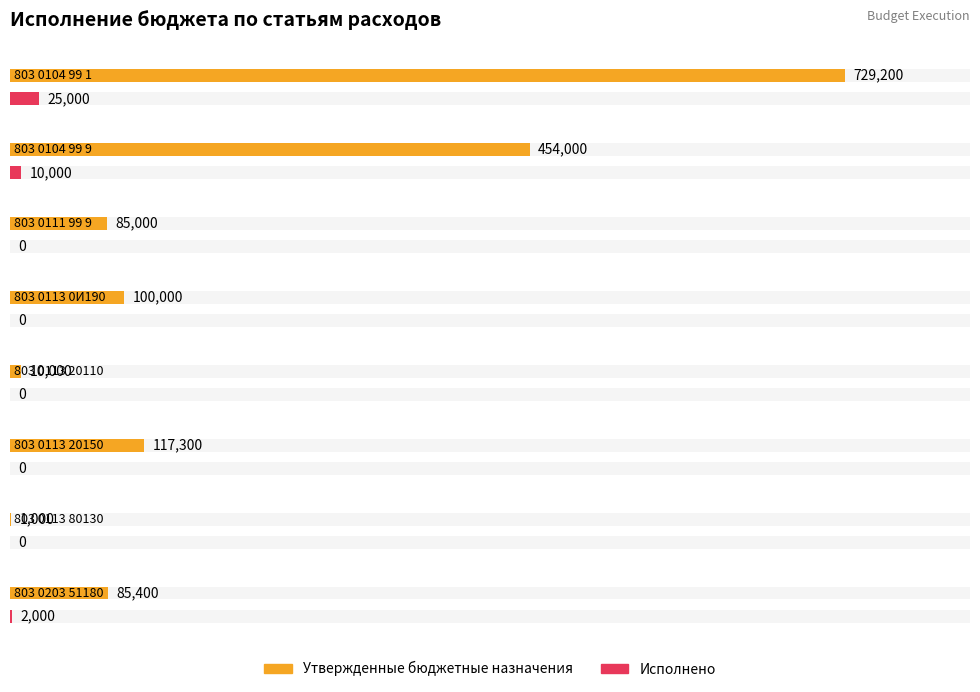

Where does the Утвержденные бюджетные назначения series first go above 100000?

803 0104 99 1